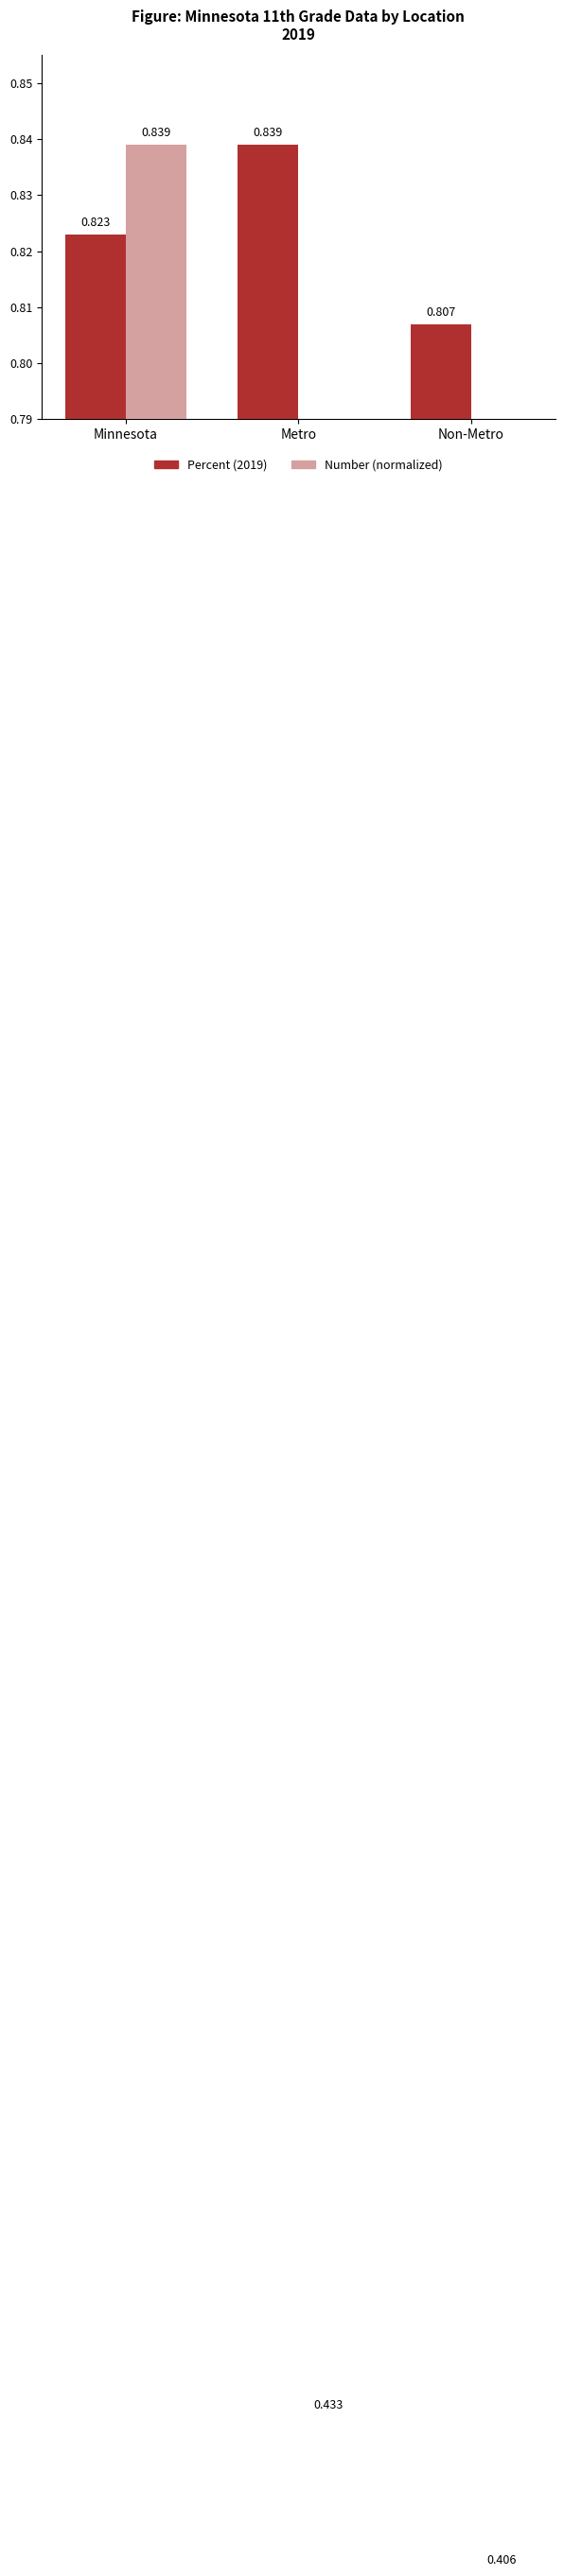

True or false: Number (normalized) has a value of 0.8 at Minnesota.

True